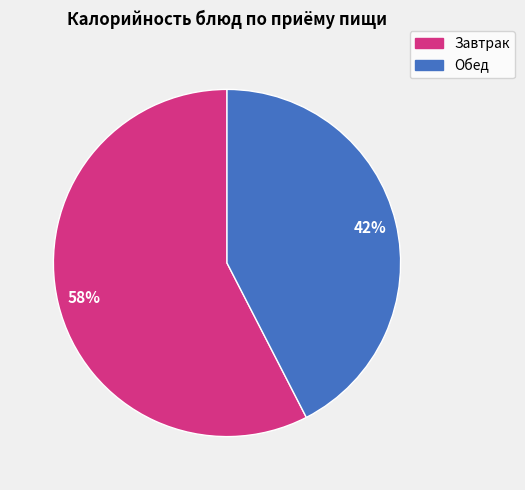

Is there a majority slice in this chart?

Yes